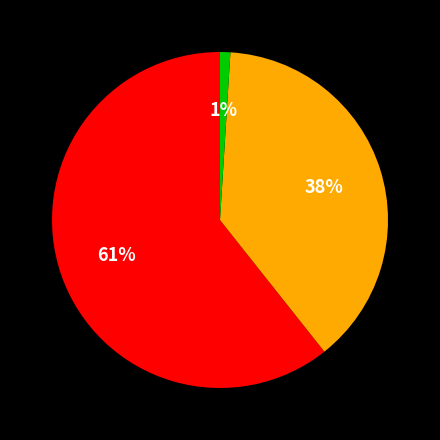

Does any single category account for the majority?

Yes